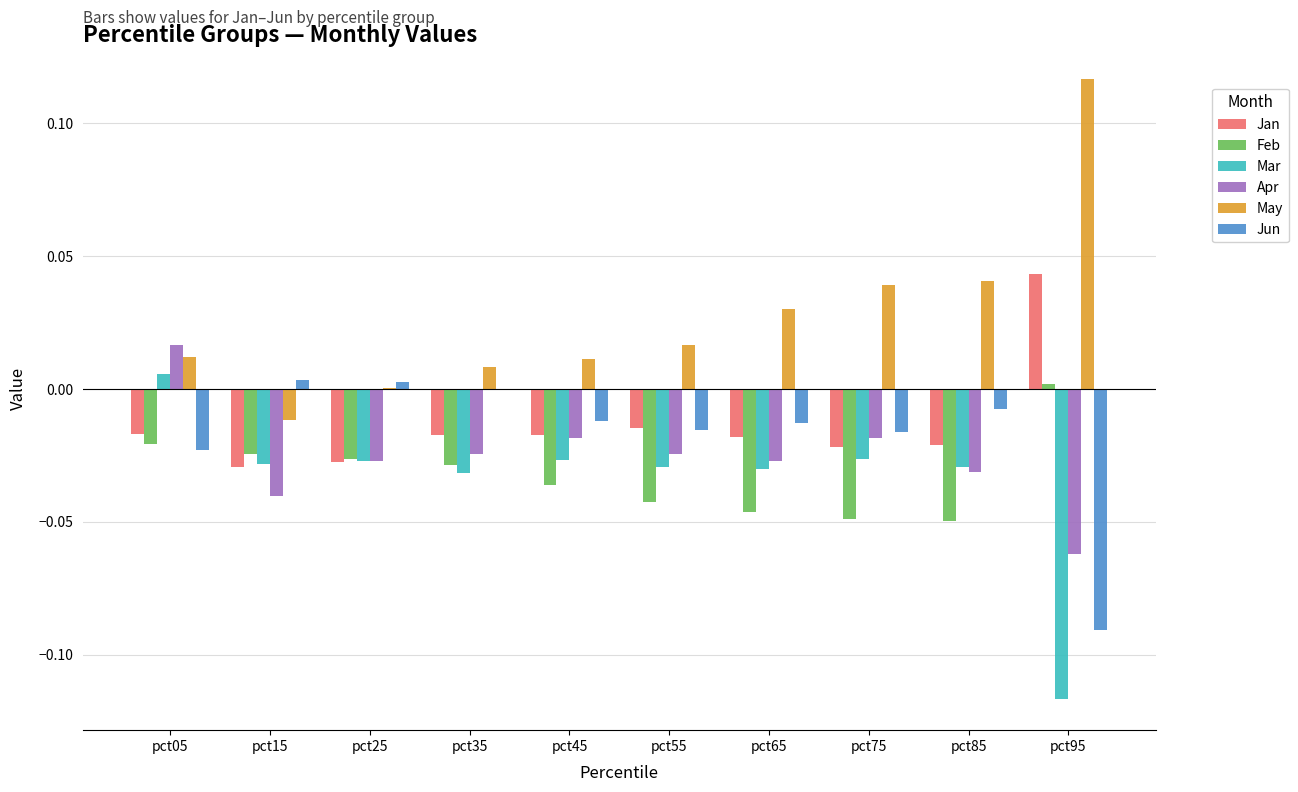

Is the value of Jun at pct85 greater than the value of Apr at pct75?

Yes